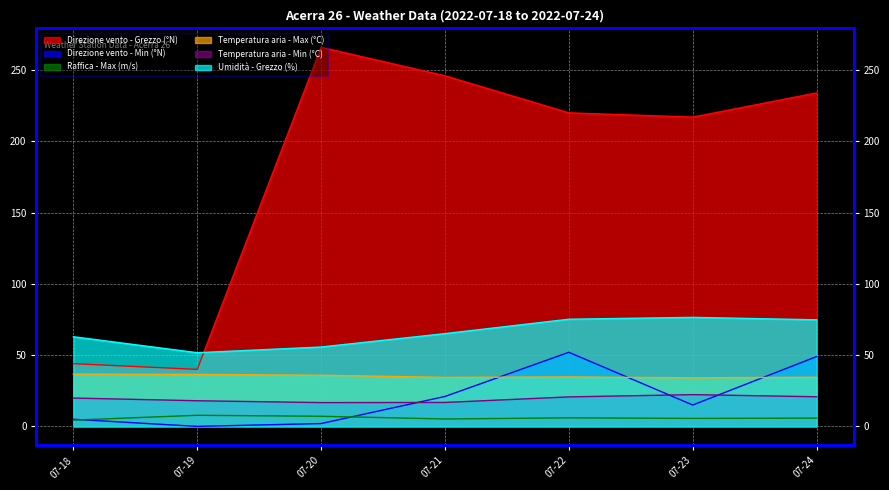

How many distinct data groups are displayed?

6